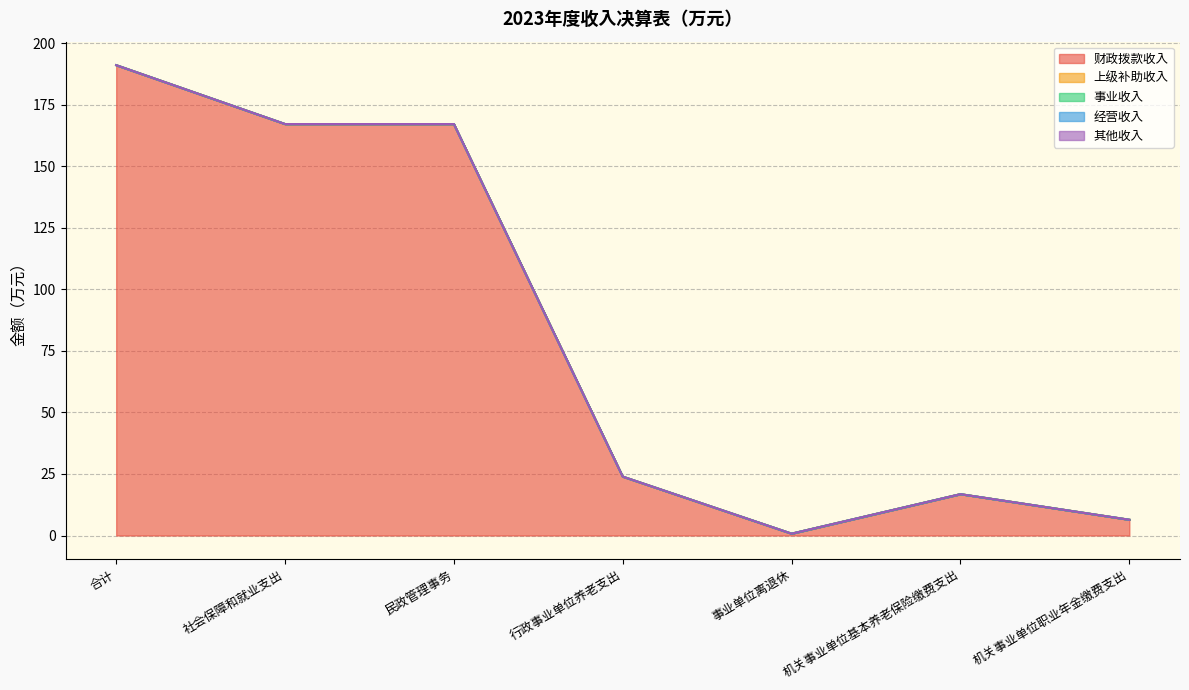

What is the total value across all series at 民政管理事务?

167.1